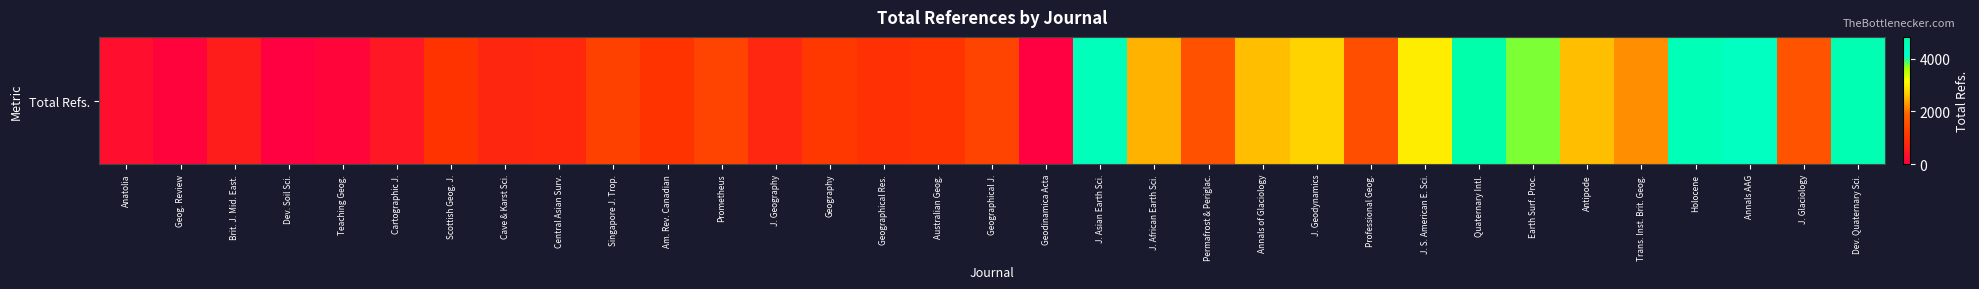

How many values are below 1265?

16